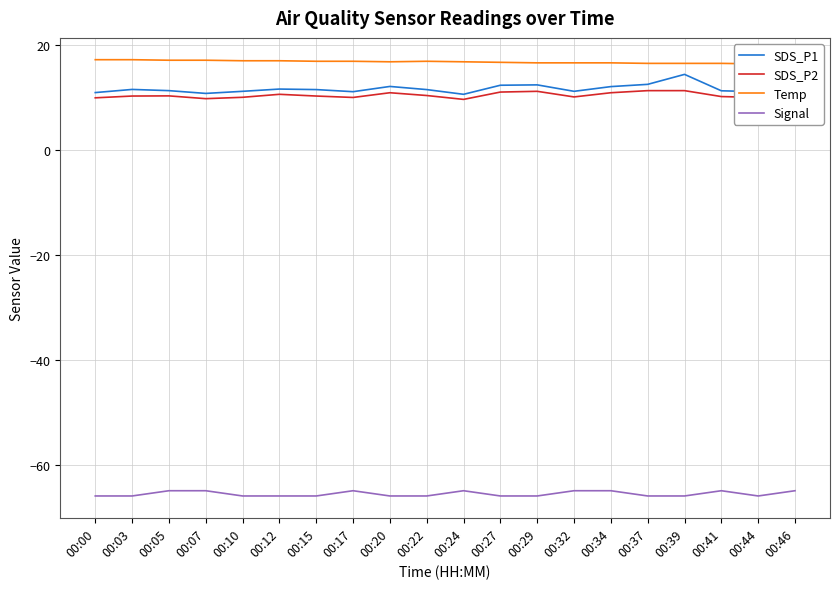

List the labels in order of Temp value, smallest first.

00:46, 00:44, 00:37, 00:39, 00:41, 00:29, 00:32, 00:34, 00:27, 00:20, 00:24, 00:15, 00:17, 00:22, 00:10, 00:12, 00:05, 00:07, 00:00, 00:03